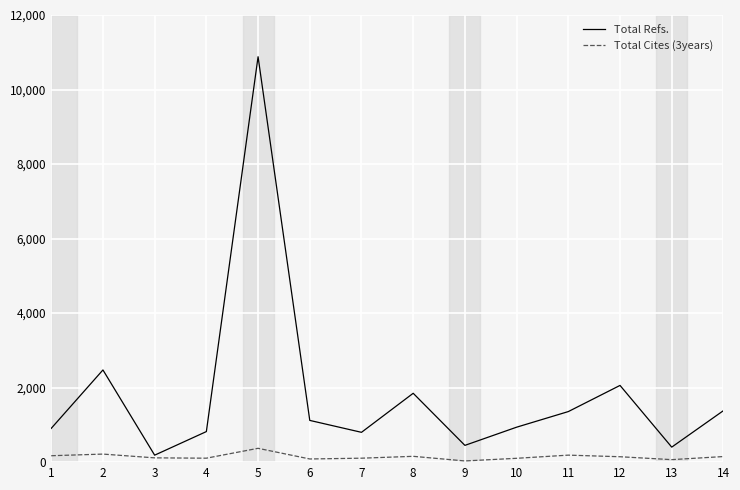

The value of Total Refs. at 2 is 2474. True or false?

True